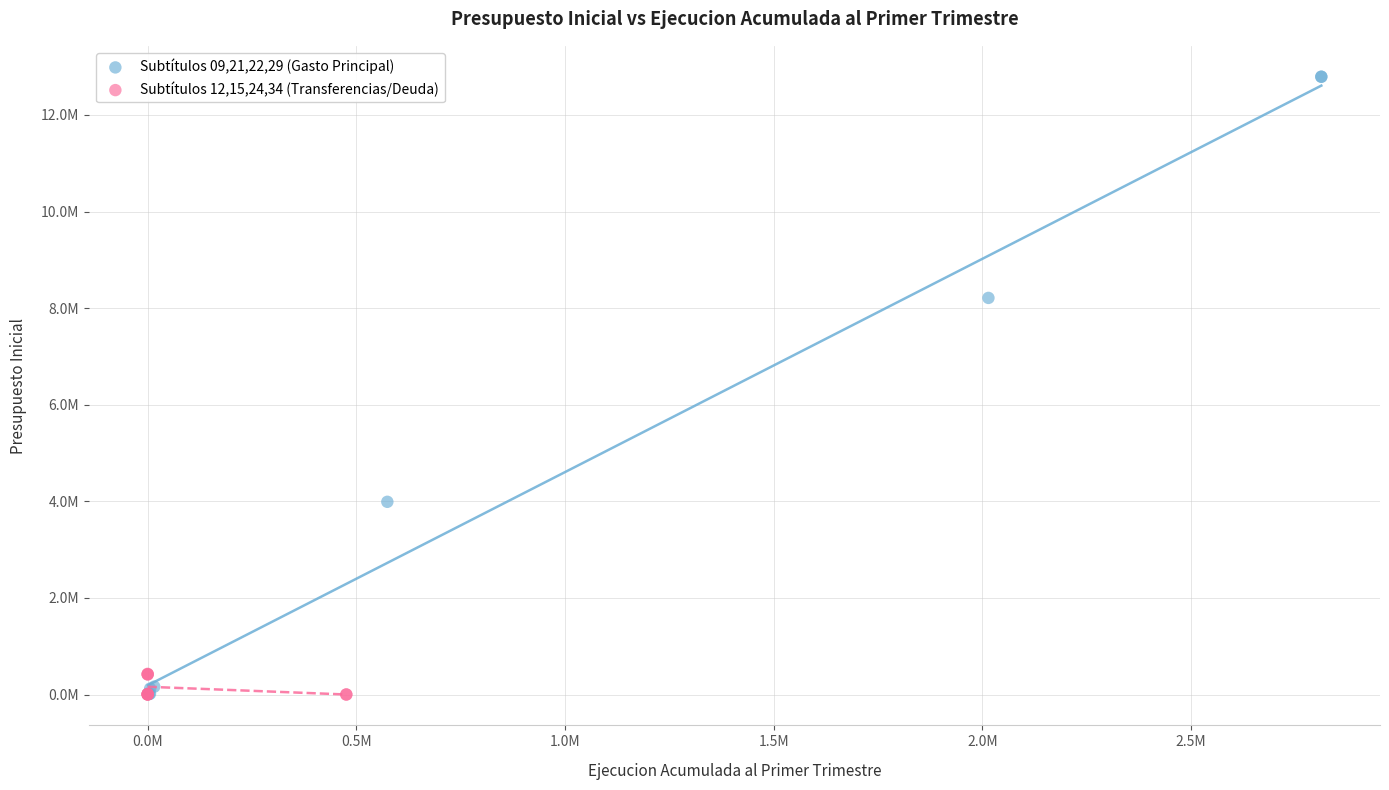

What are all the series names shown in the legend?

Subtítulos 09,21,22,29 (Gasto Principal), Subtítulos 12,15,24,34 (Transferencias/Deuda)